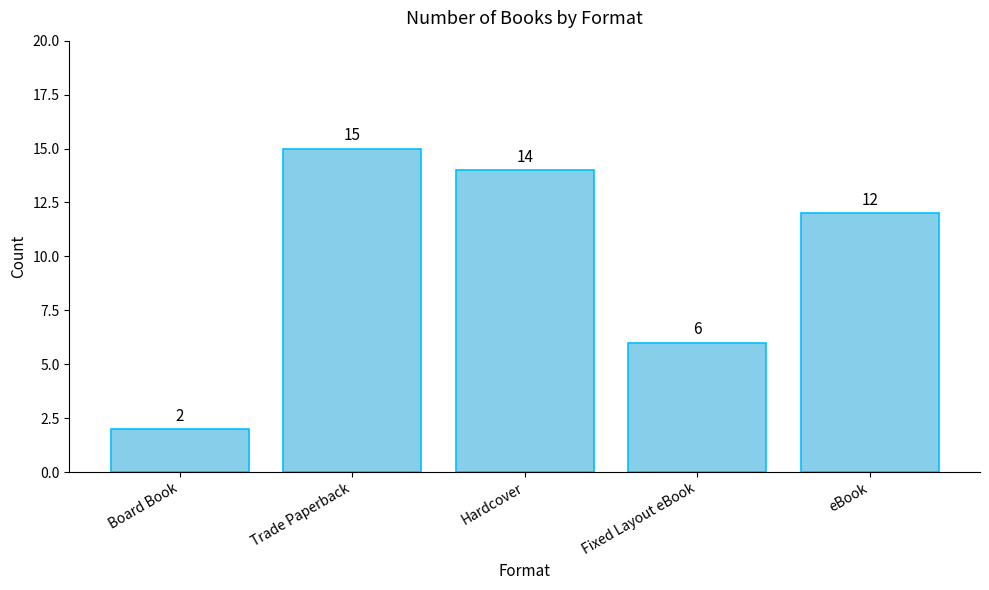

List the labels in order of value, largest first.

Trade Paperback, Hardcover, eBook, Fixed Layout eBook, Board Book